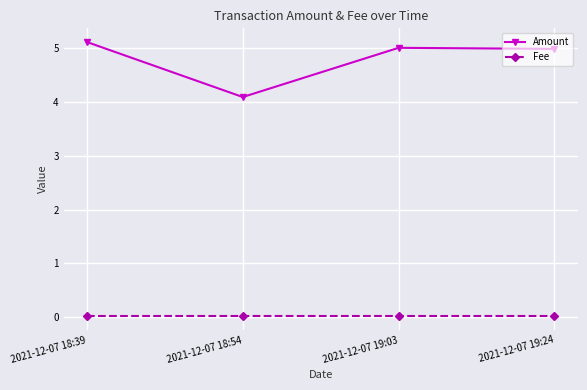

In Amount, how many points are higher than both neighbors (excluding endpoints)?

1